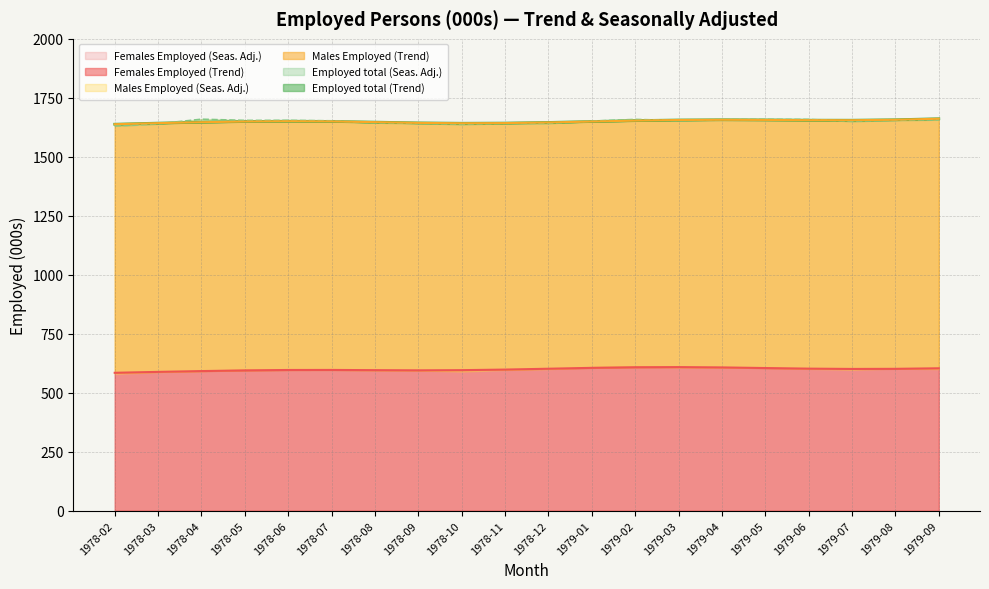

In Females Employed (Trend), how many points are higher than both neighbors (excluding endpoints)?

2